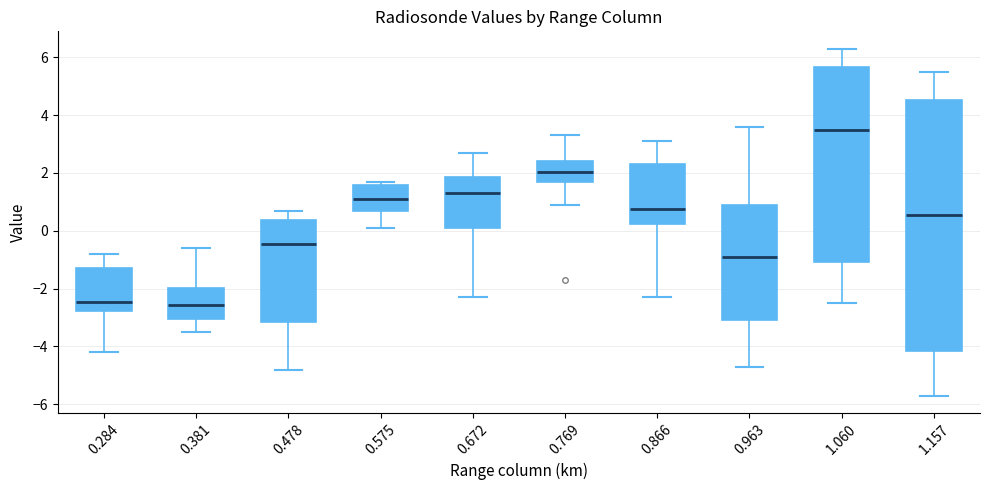

Where does the lower whisker of the box at x = 0.672 end on the y-axis? The values are not printed on the chart, so give them approximately, as read against the axis.

-2.2